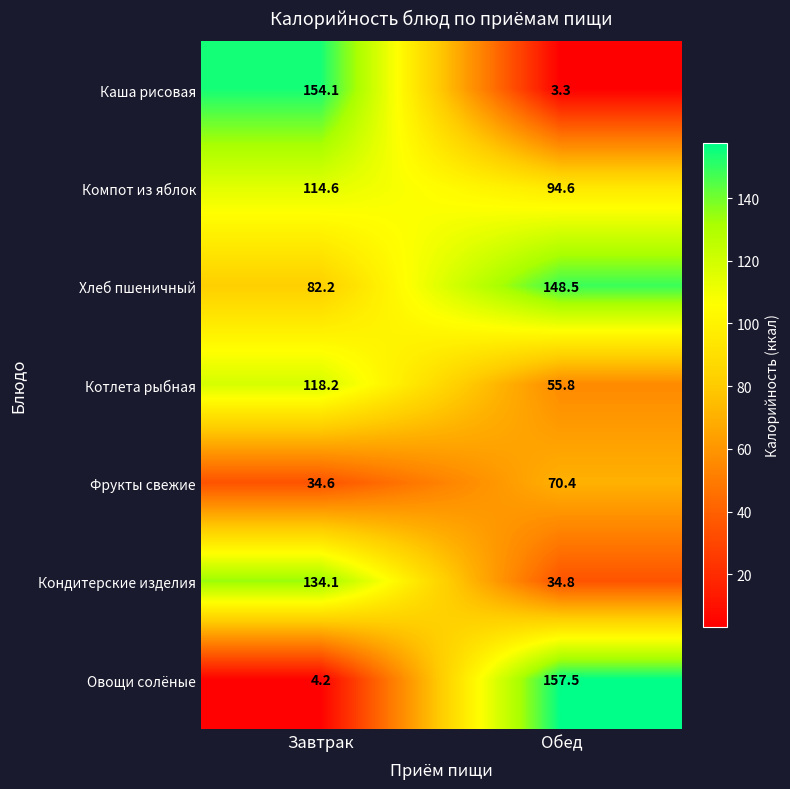

Count the number of data series in this chart.

7